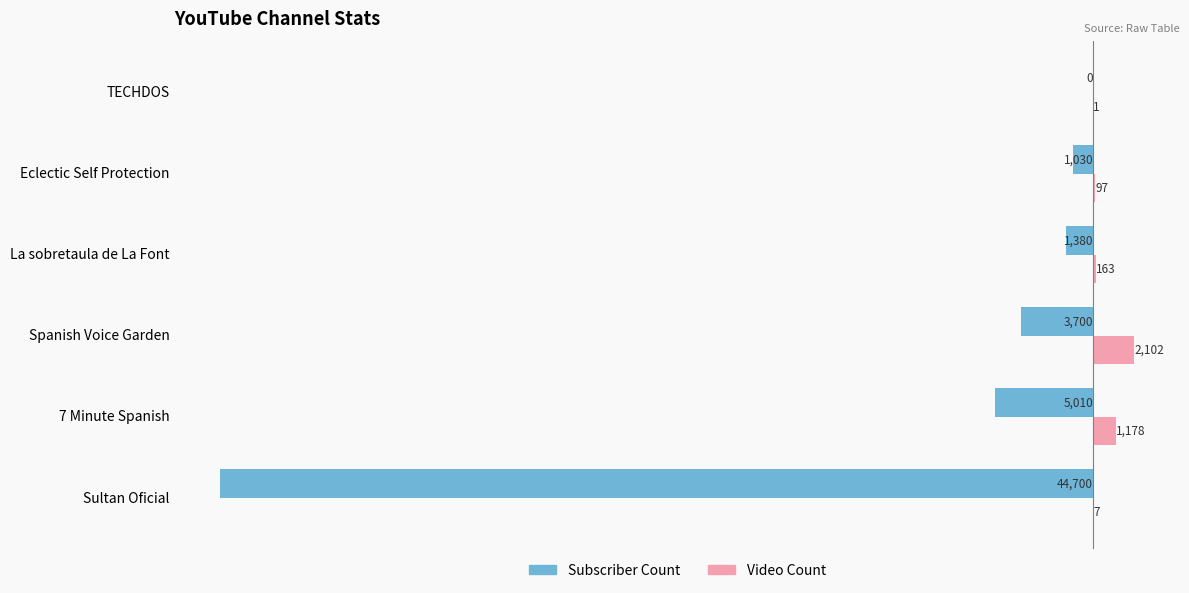

What is the maximum value shown in the chart?

2102